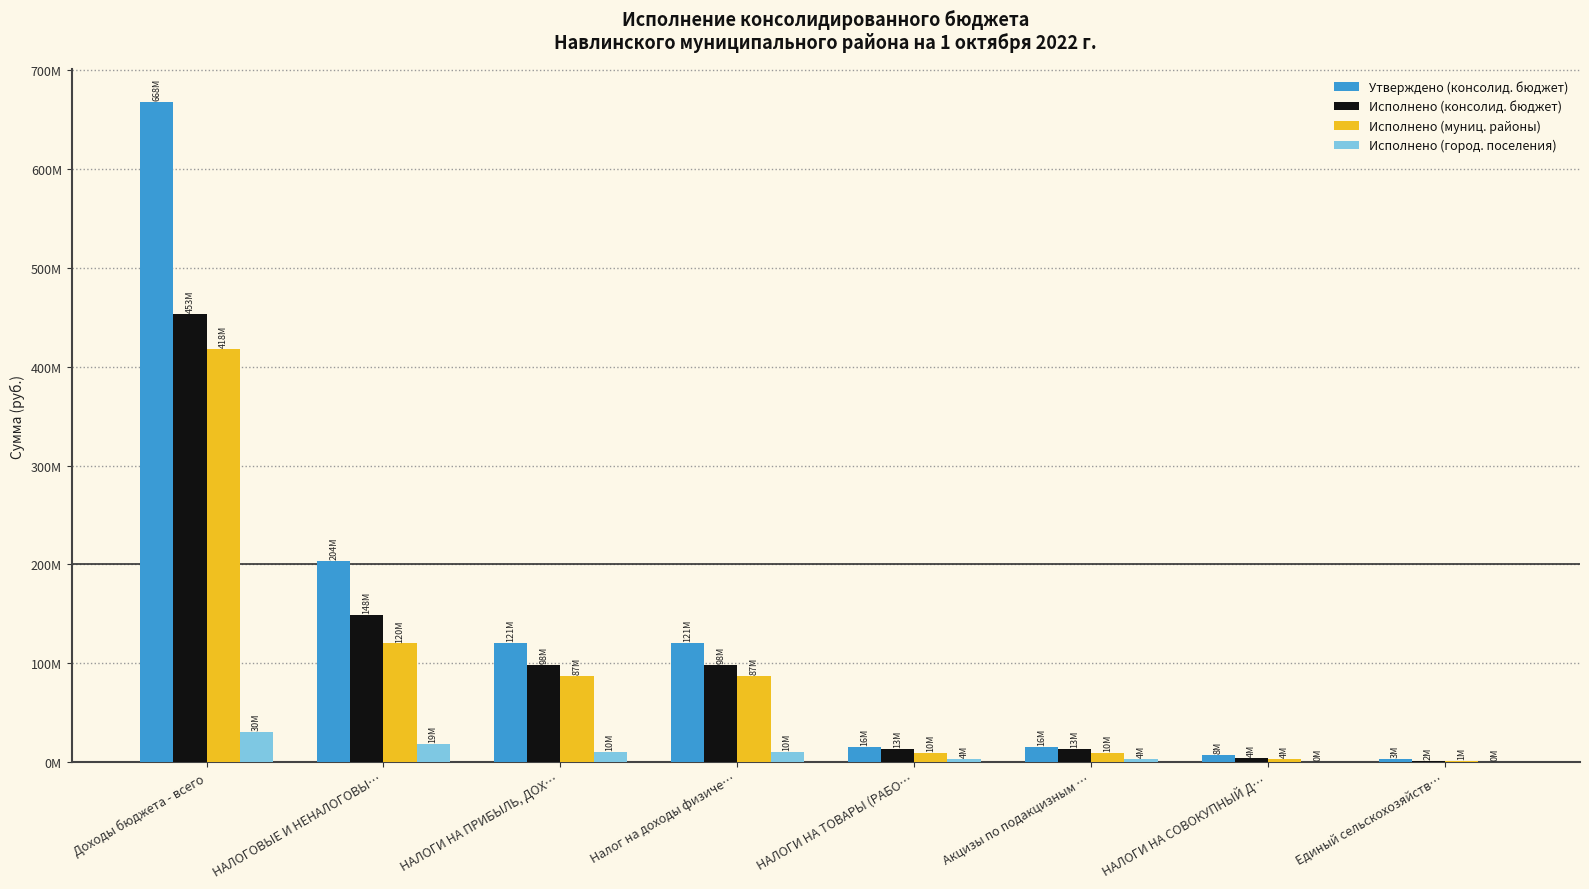

Which series has the largest range (max minus min)?

Утверждено (консолид. бюджет)